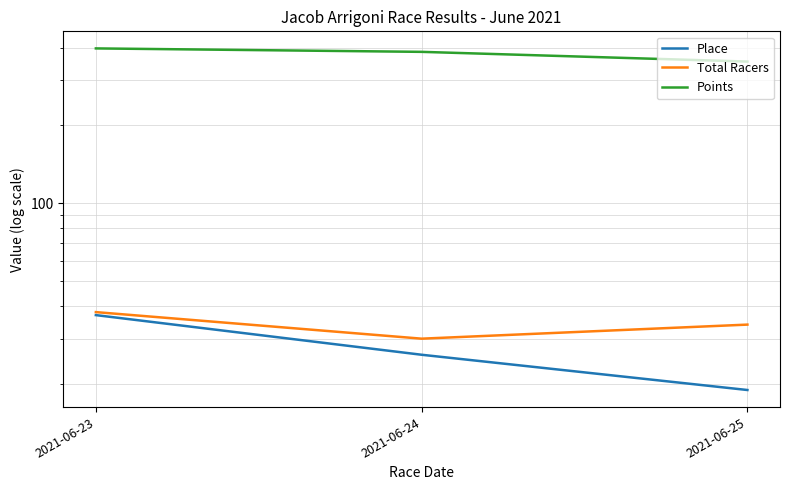

What is the greatest value displayed?

397.0